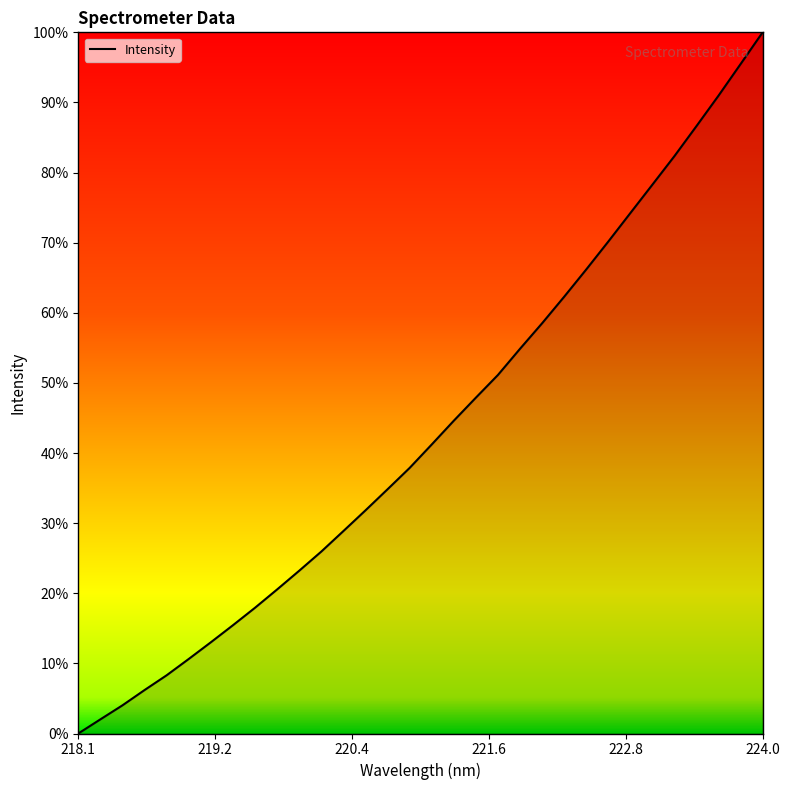

What is the difference between the maximum and minimum values?

100.0